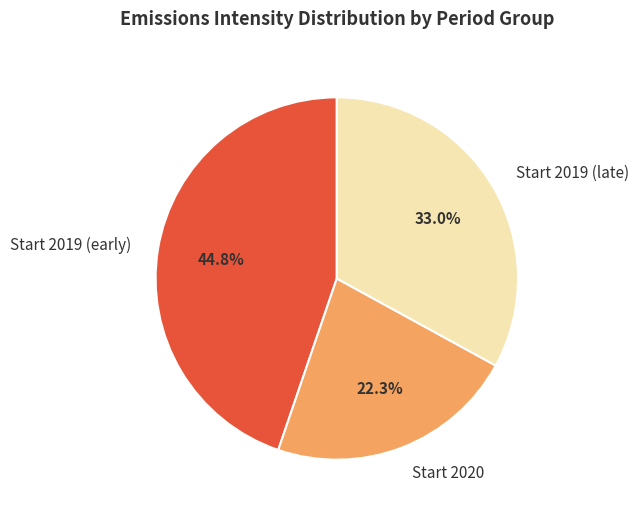

To the nearest percent, what is the average slice percentage?

33%